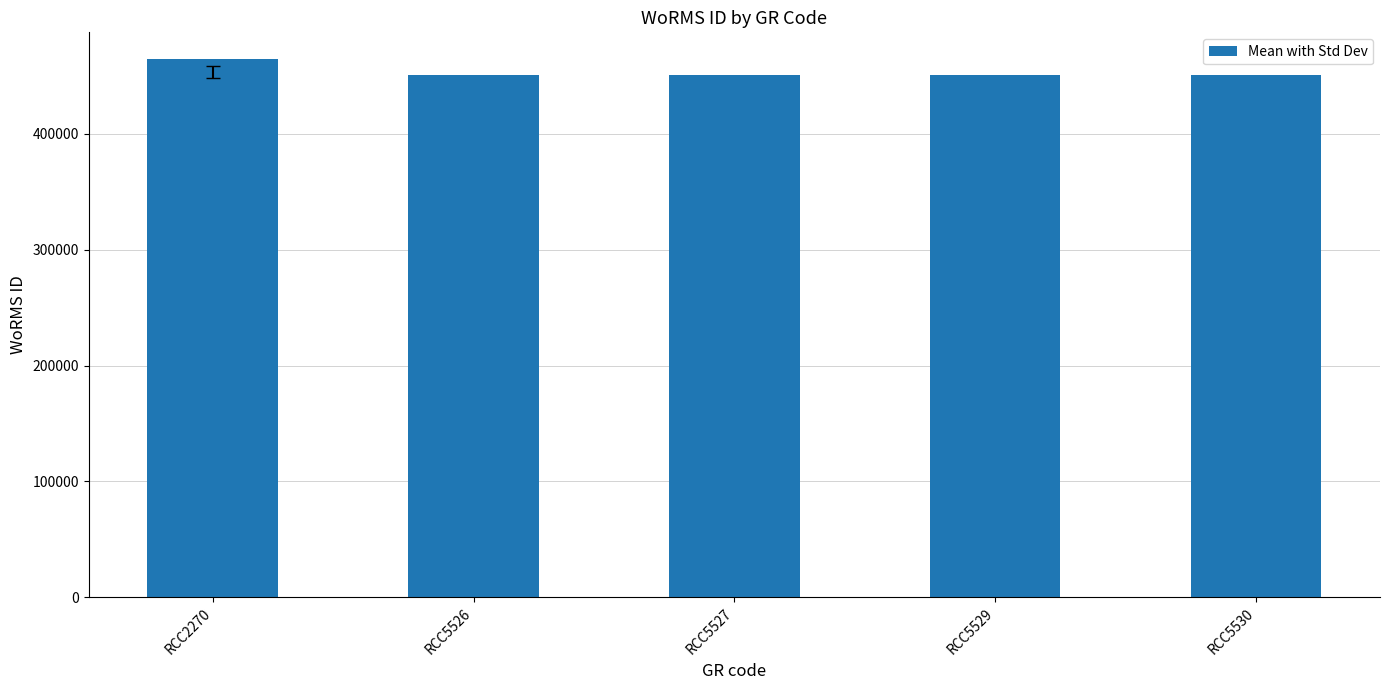

True or false: the data shows 464322 at RCC2270.

True